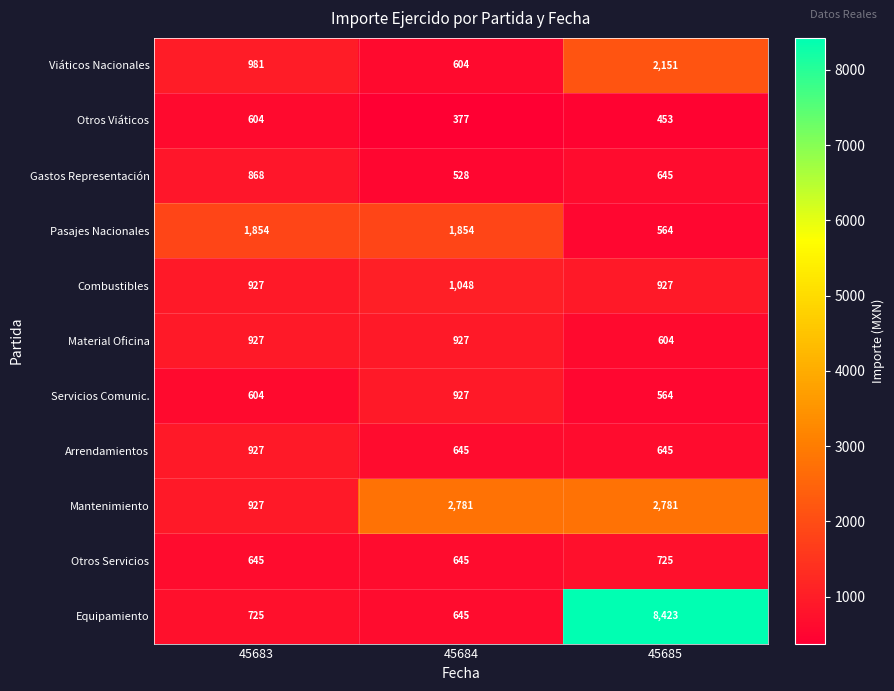

What is the greatest value displayed?

8423